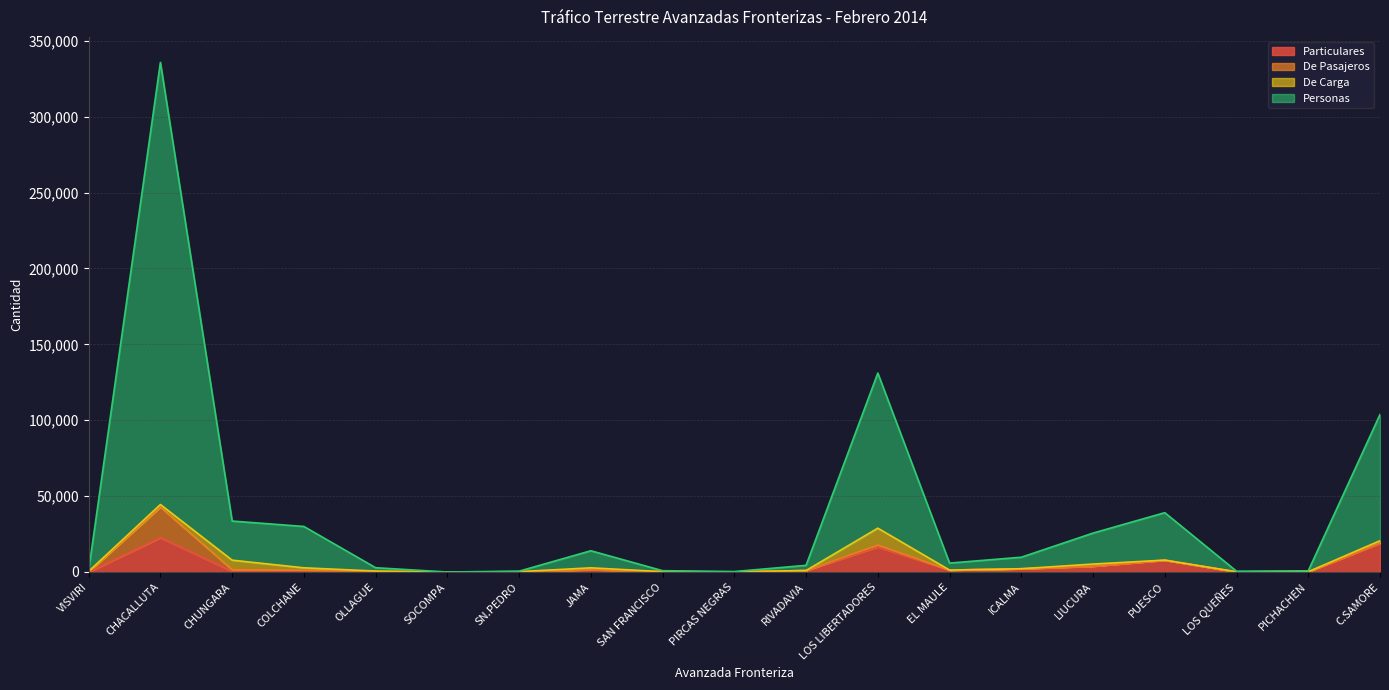

What is the spread (max minus min) of values at PICHACHEN?

613